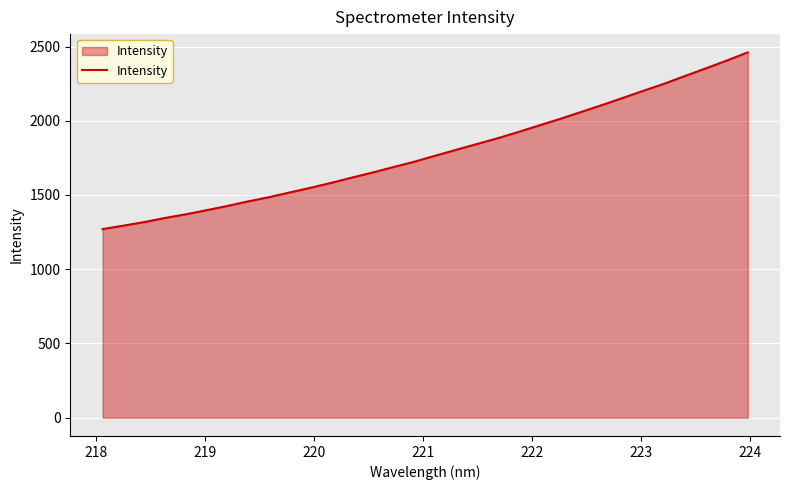

Reading right to left, what are all the values shown in this chart?

2460.5	2405.9	2353.7	2302.4	2250.4	2202.7	2154.1	2106.2	2059.8	2013.6	1969.8	1925.6	1883.1	1844.1	1805.0	1765.6	1725.3	1689.3	1652.5	1618.1	1582.5	1548.9	1517.4	1485.7	1457.2	1426.4	1397.7	1370.0	1345.2	1317.6	1293.3	1270.3